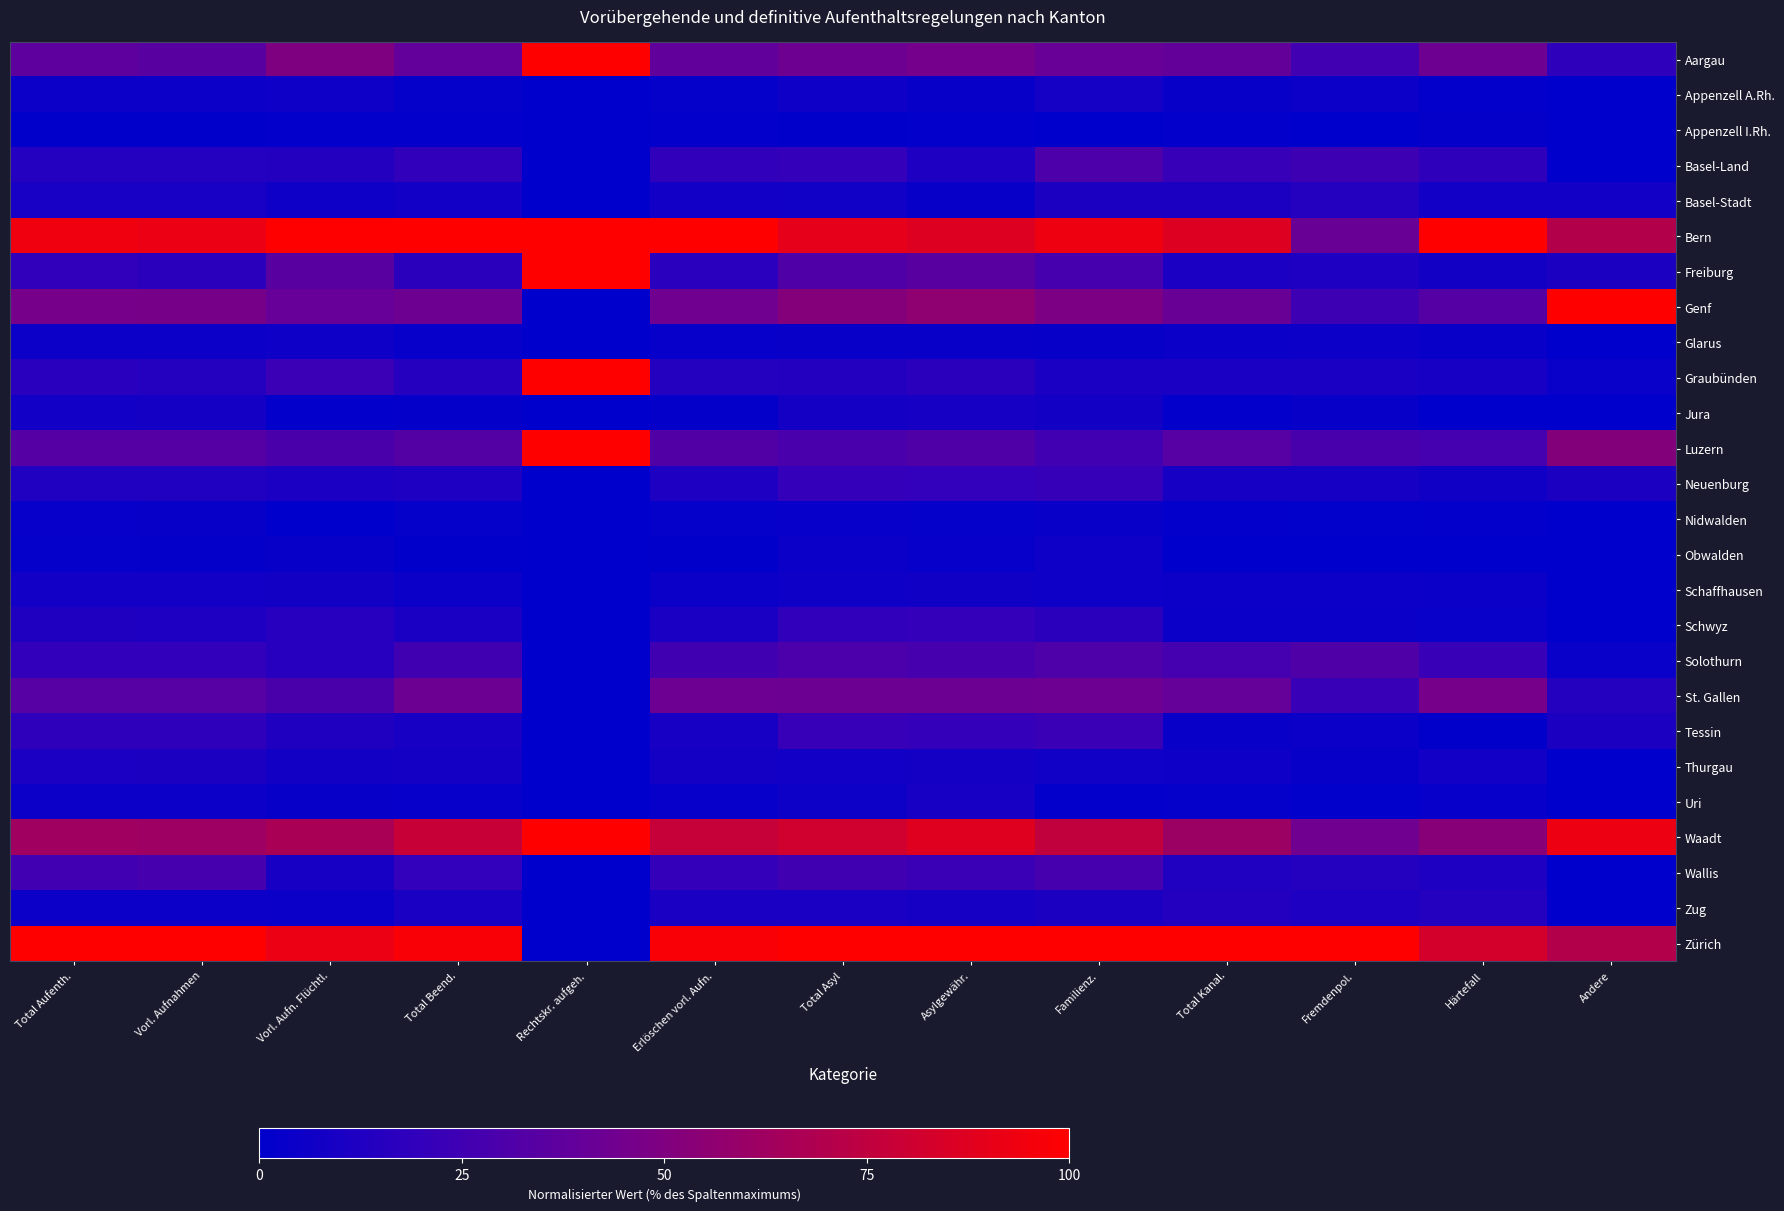

What is the difference between the highest and lowest values at Total Aufenth.?

99.3